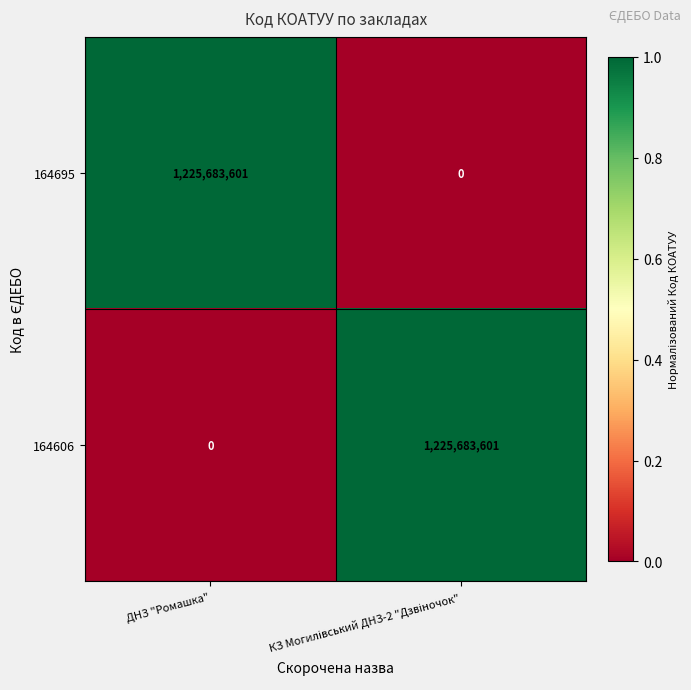

What is the difference between the maximum and minimum values in the 164695 series?

1225683601